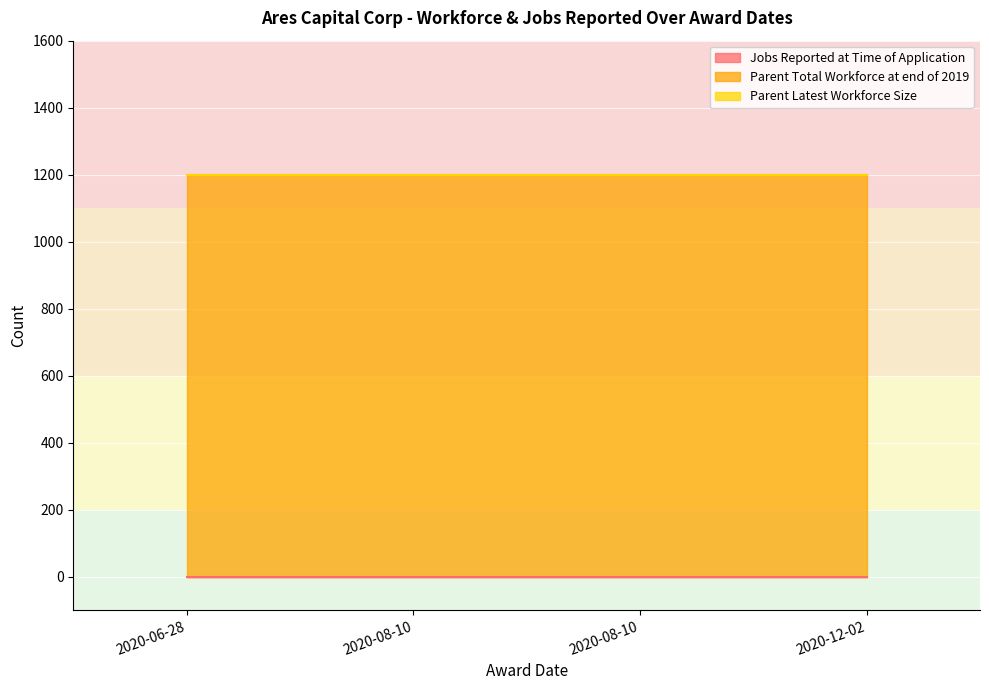

What are all the series names shown in the legend?

Jobs Reported at Time of Application, Parent Total Workforce at end of 2019, Parent Latest Workforce Size